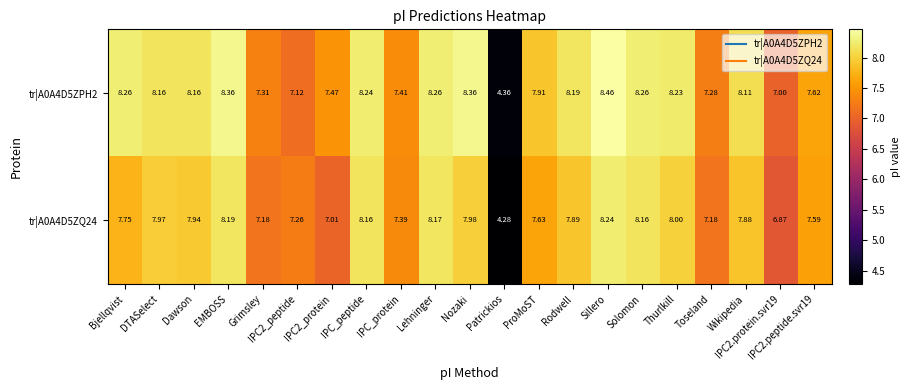

Which series has the largest range (max minus min)?

tr|A0A4D5ZPH2